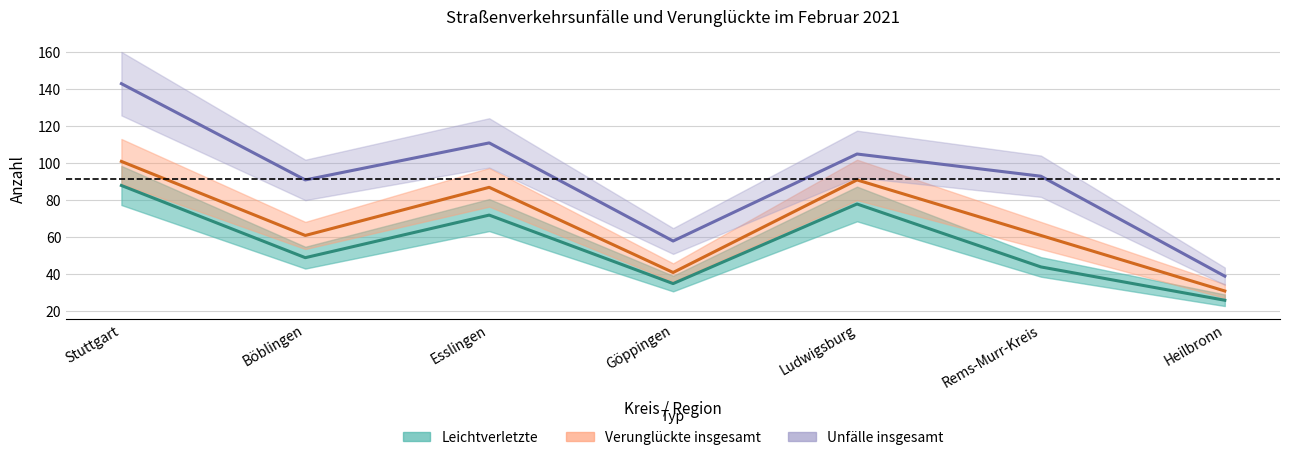

How many interior local peaks does the Leichtverletzte series have?

2